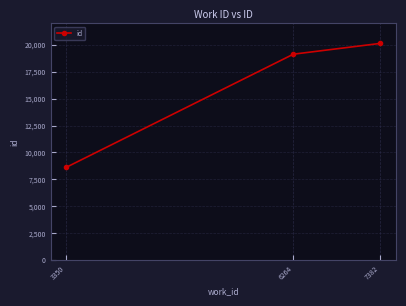

At which category does the chart reach its peak across all series?

7382